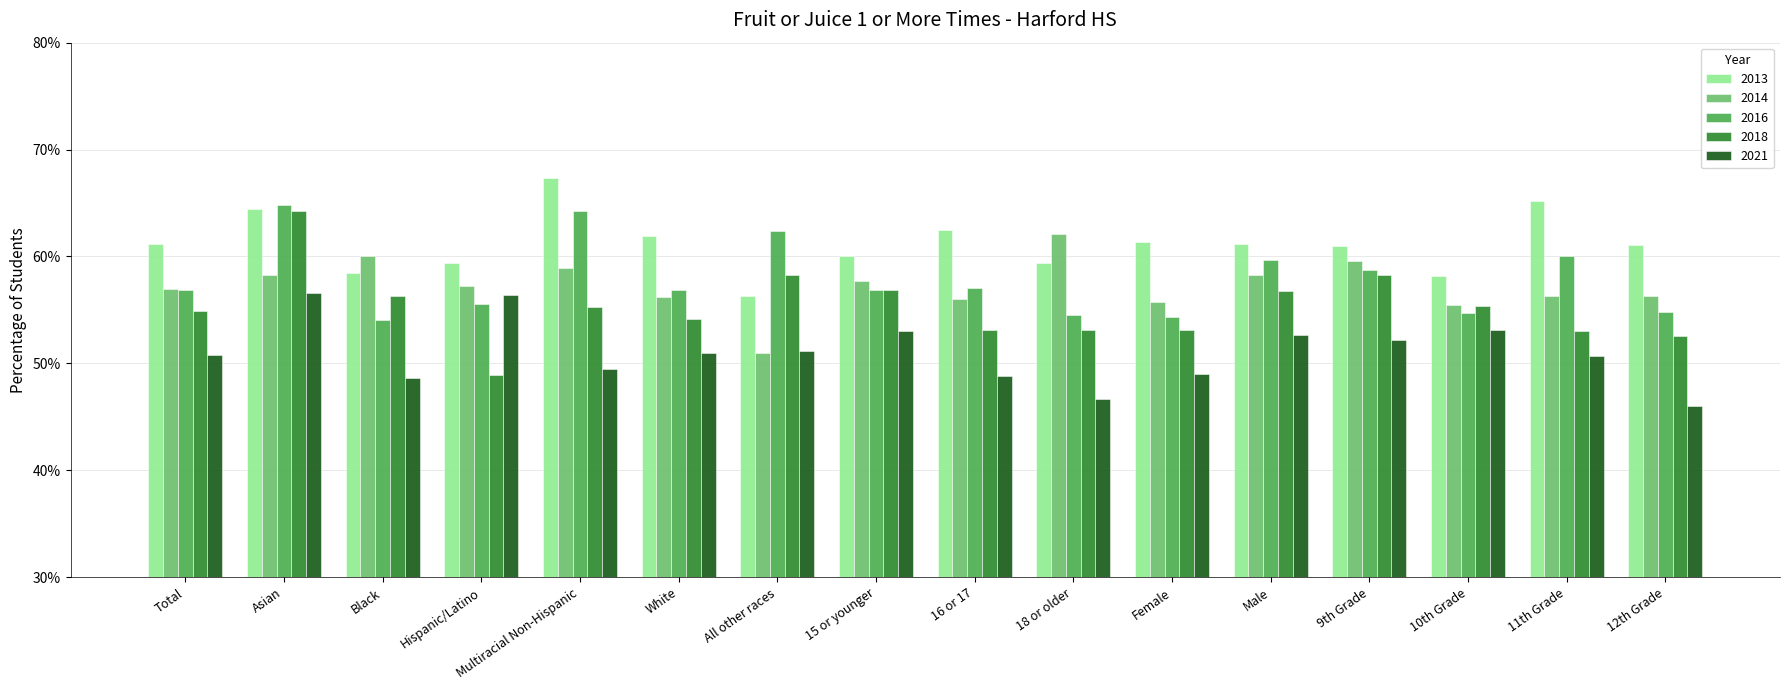

At how many categories does at least one series exceed 0?

16